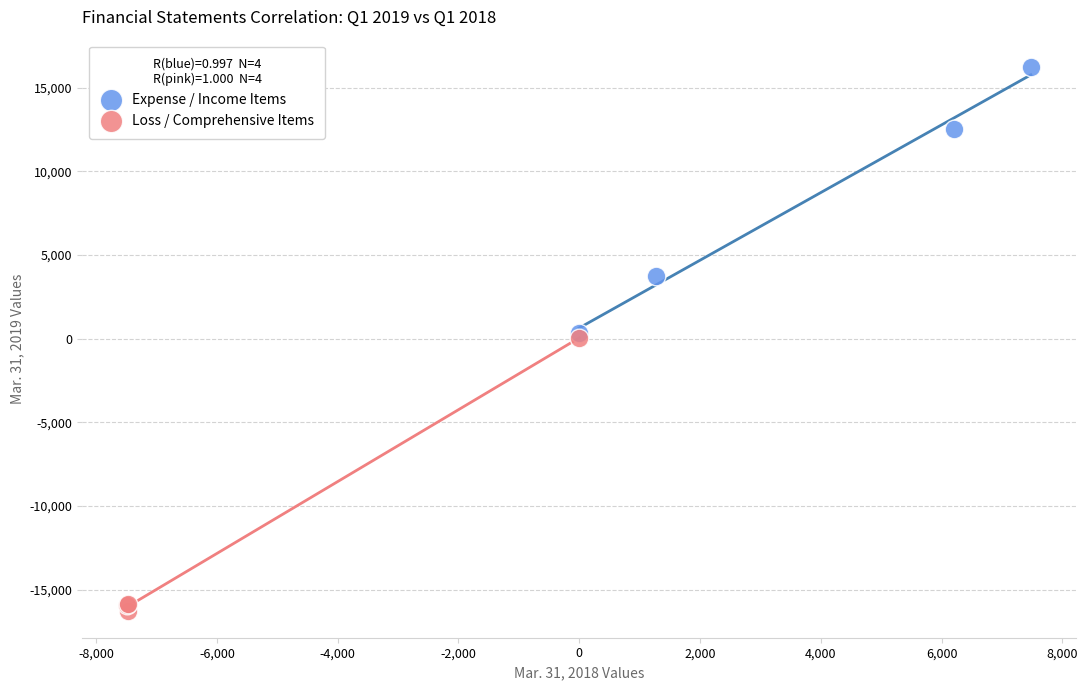

Which series reaches the maximum Y coordinate?

Expense / Income Items